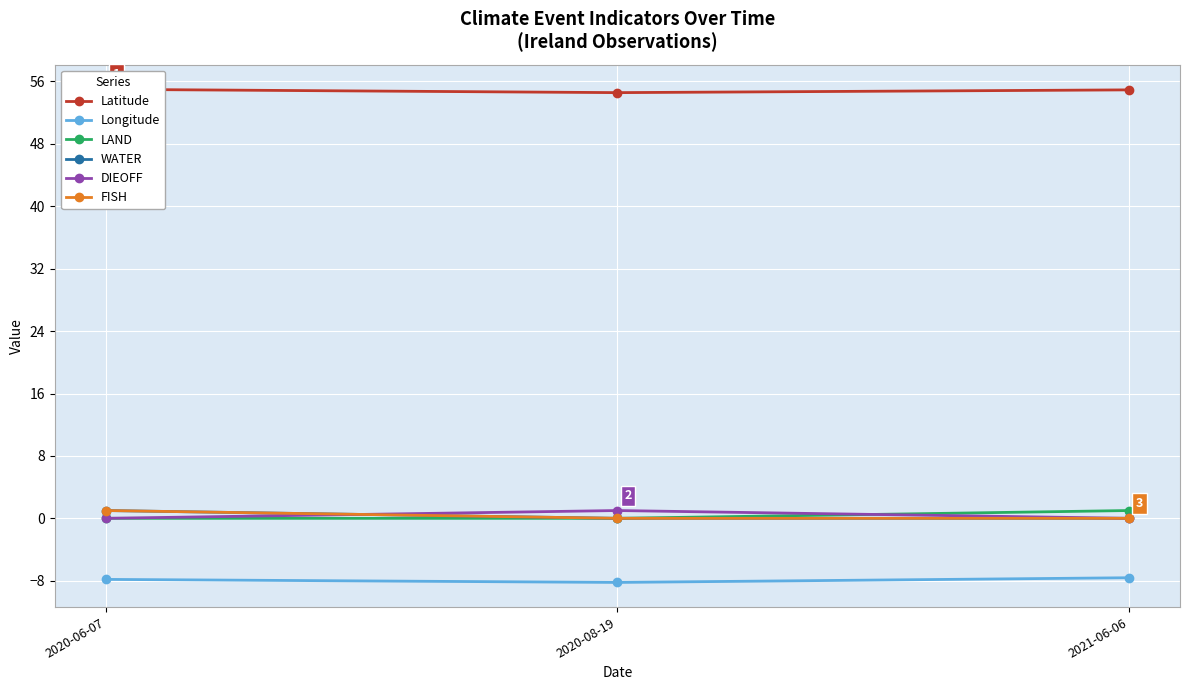

Is it true that FISH equals 0.0 at 2021-06-06?

True